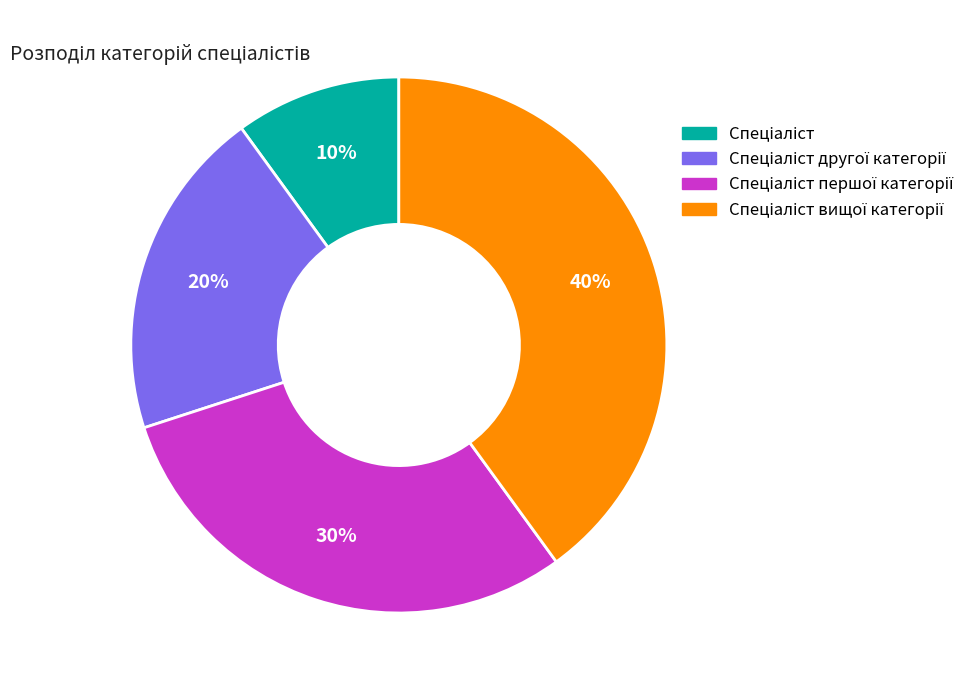

To the nearest percent, what is the difference between the largest and smallest slice percentages?

30%